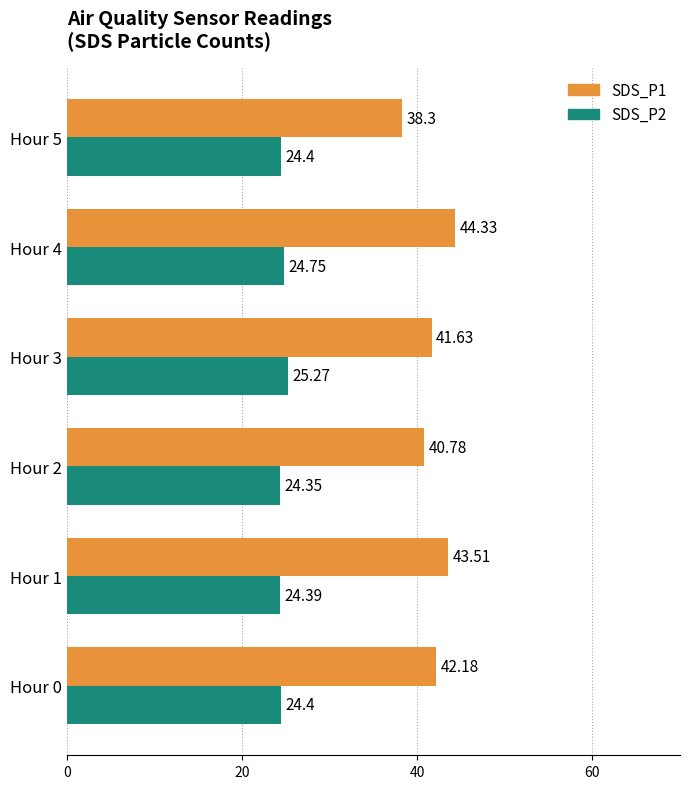

What is the sum of the SDS_P2 values at Hour 2 and Hour 4?

49.1